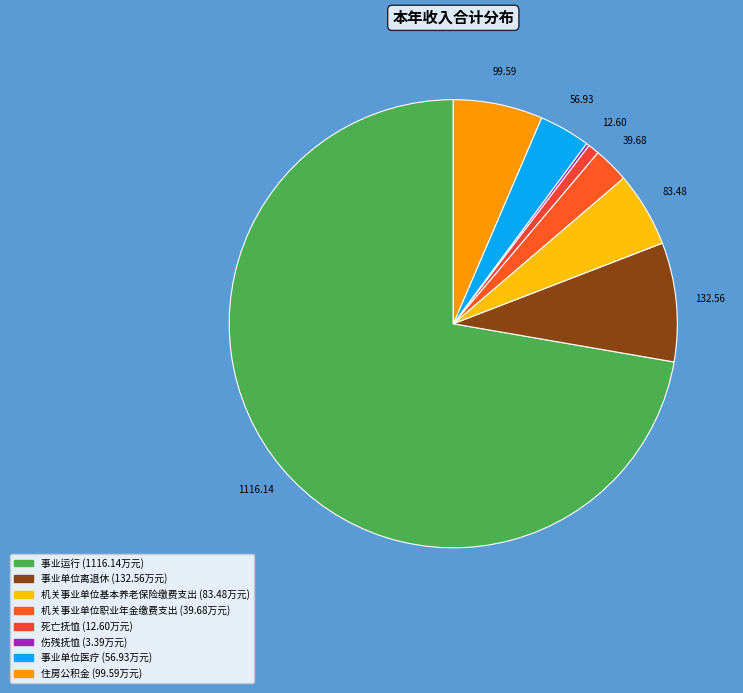

True or false: 事业单位医疗 accounts for 13% of the total.

False